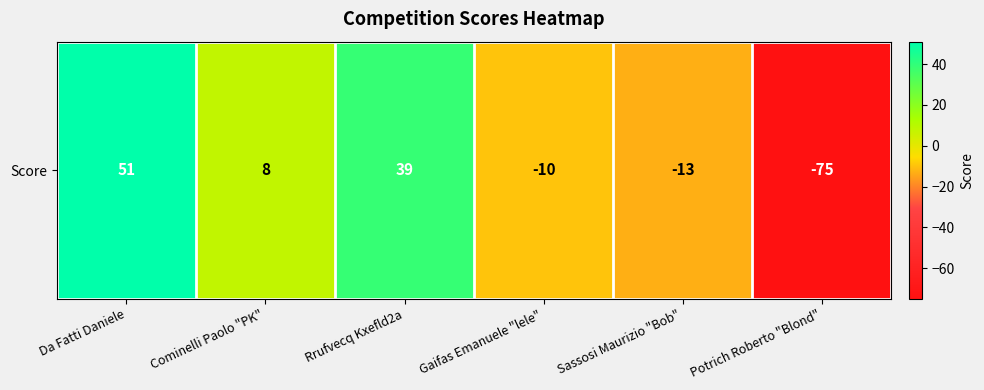

Reading left to right, what are all the values shown in this chart?

Da Fatti Daniele=51	Cominelli Paolo "PK"=8	Rrufvecq Kxefld2a=39	Gaifas Emanuele "lele"=-10	Sassosi Maurizio "Bob"=-13	Potrich Roberto "Blond"=-75